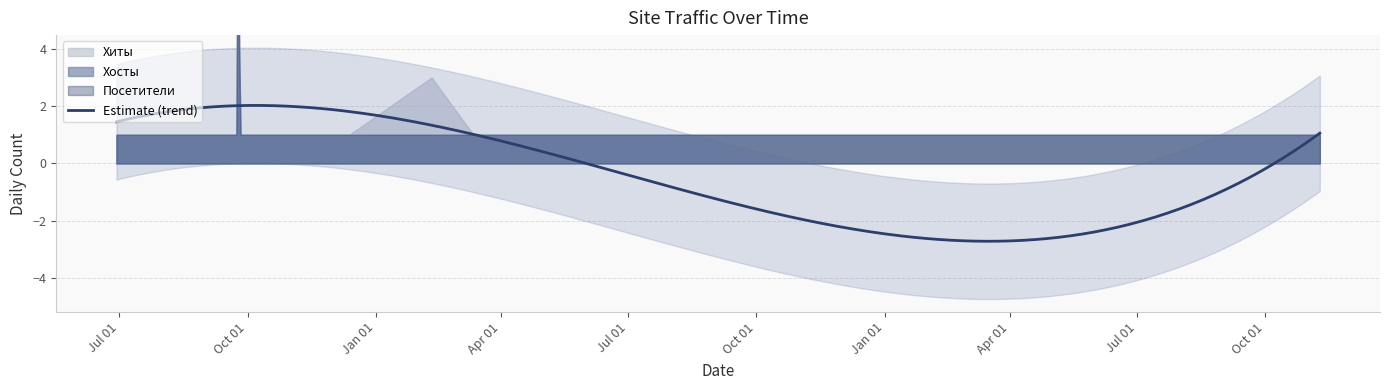

Rank the series by their maximum value, from lowest to highest.

Хосты, Посетители, Хиты